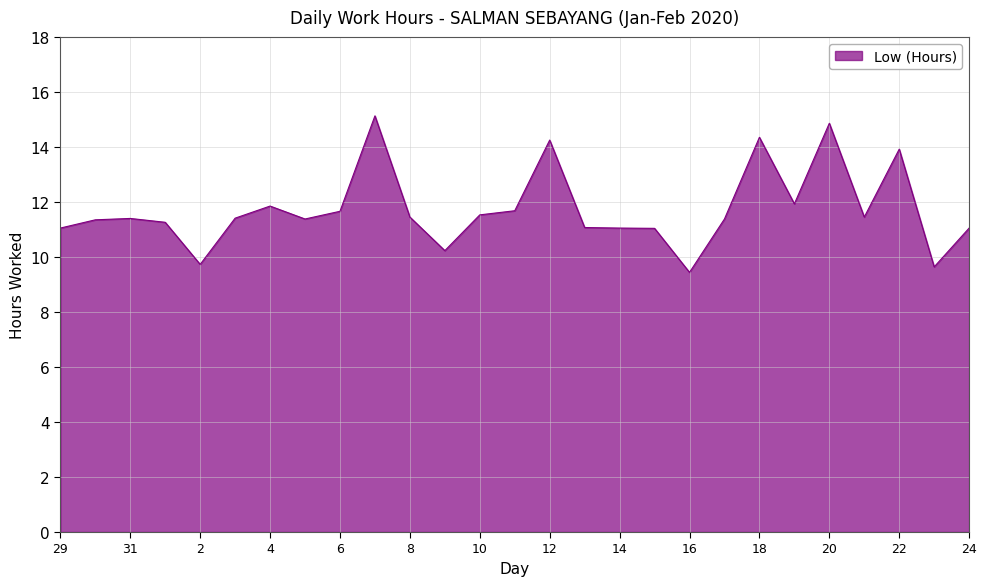

What is the smallest value displayed?

9.4